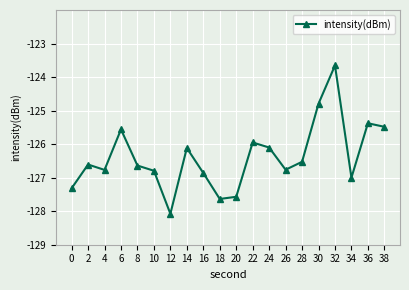

Reading left to right, what are all the values shown in this chart?

0=-127.3	2=-126.6	4=-126.8	6=-125.6	8=-126.6	10=-126.8	12=-128.1	14=-126.1	16=-126.9	18=-127.6	20=-127.6	22=-126.0	24=-126.1	26=-126.8	28=-126.5	30=-124.8	32=-123.7	34=-127.0	36=-125.4	38=-125.5